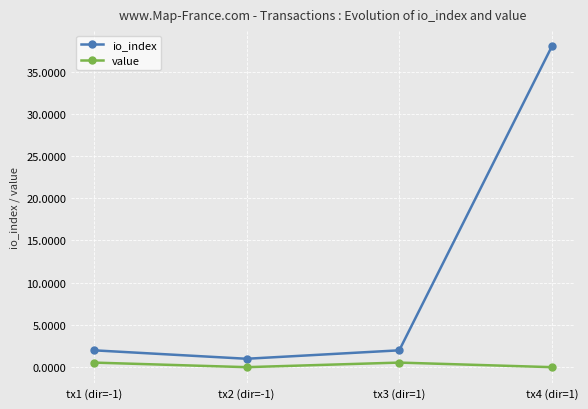

What is the average value of the io_index series?

10.8